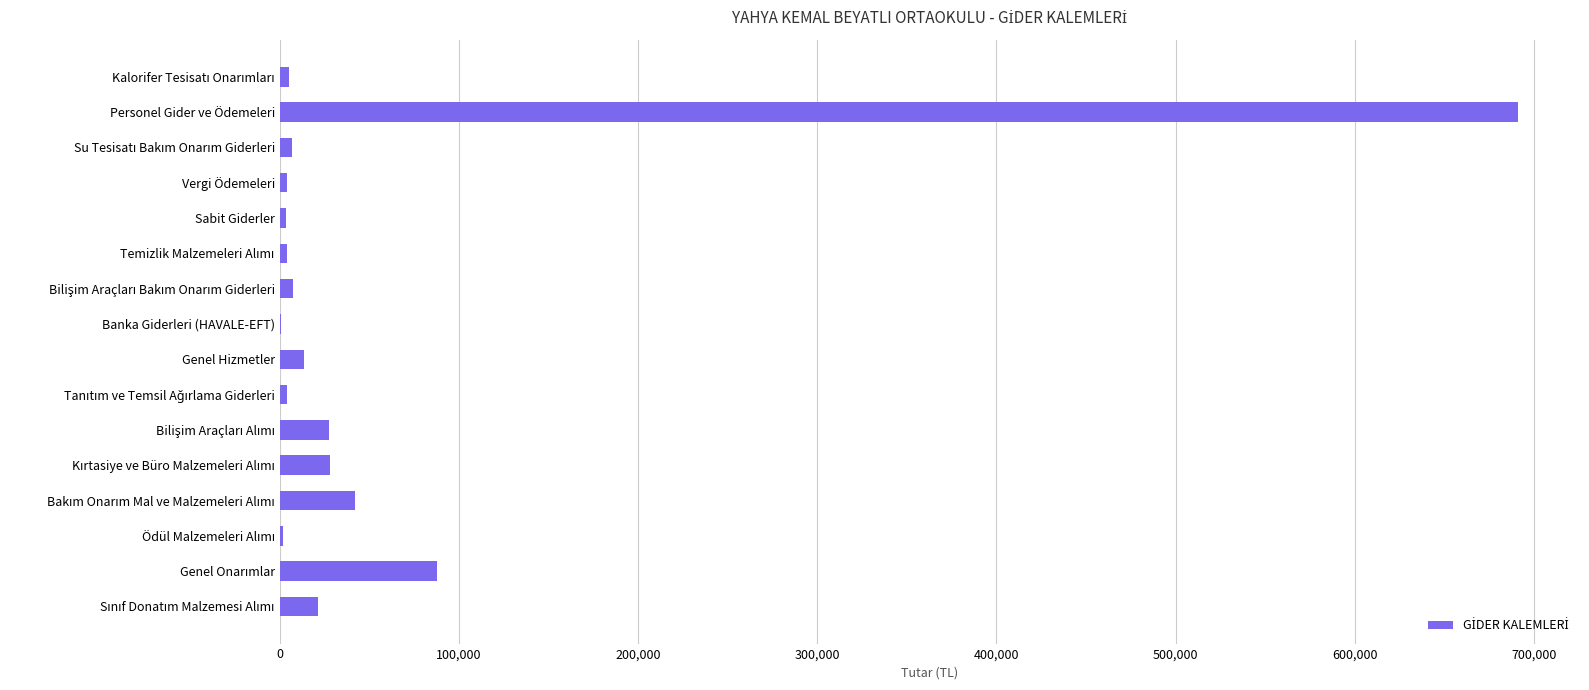

Count the number of data series in this chart.

1